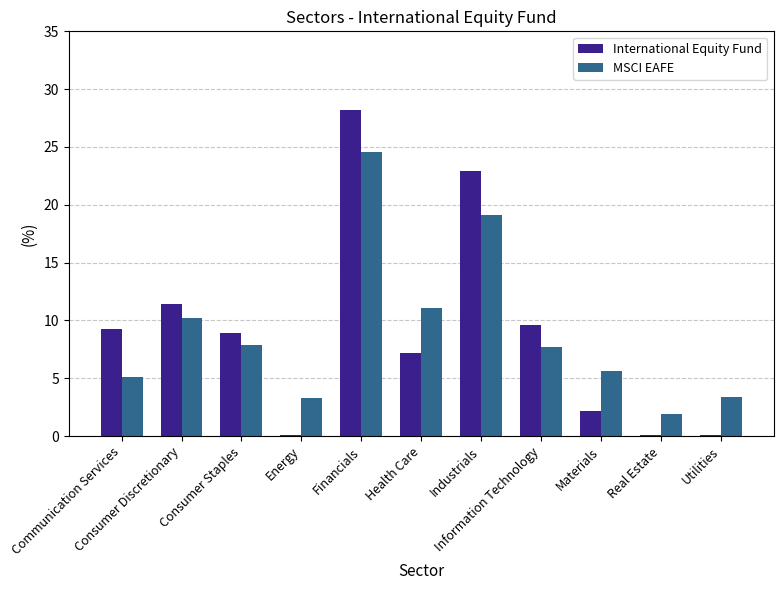

What is the maximum value shown in the chart?

28.2